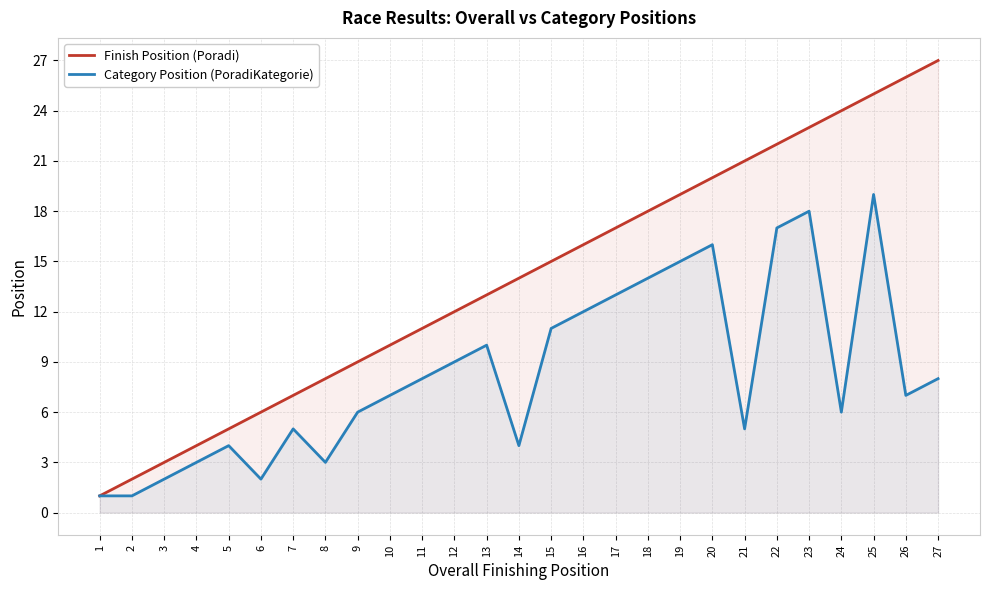

How many lines are shown in the chart?

2